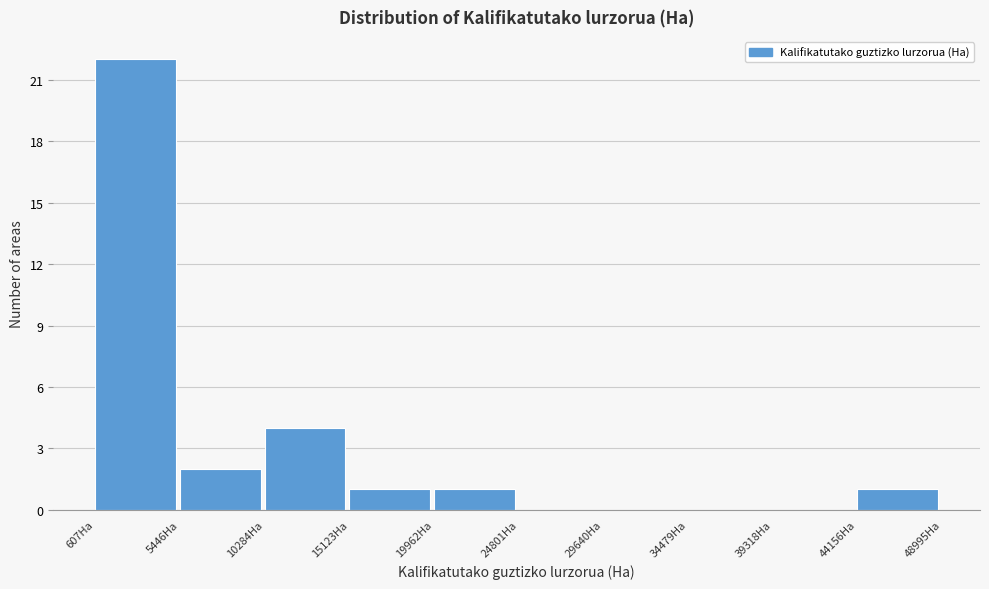

Which range on the x-axis has the tallest bar?

500 to 5500